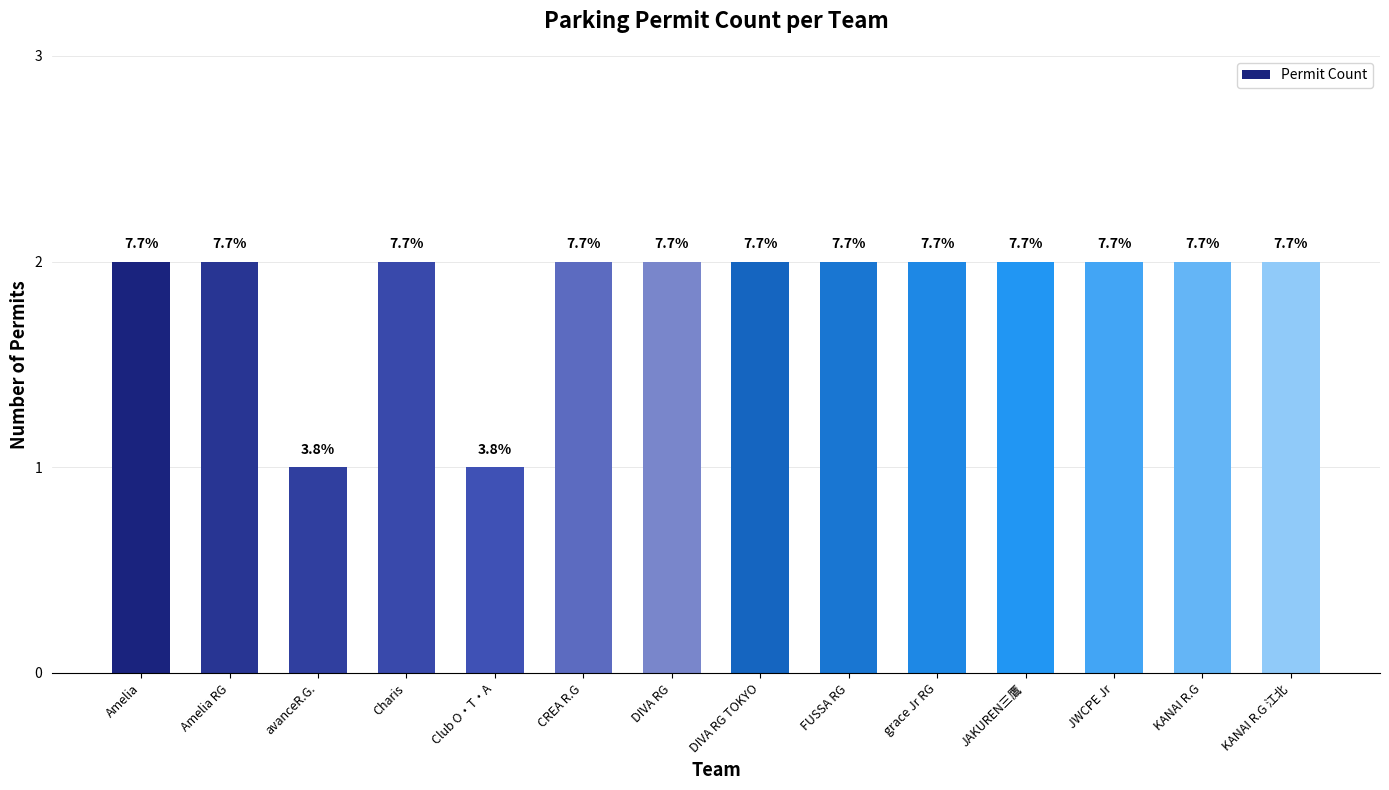

What is the minimum value shown in the chart?

1